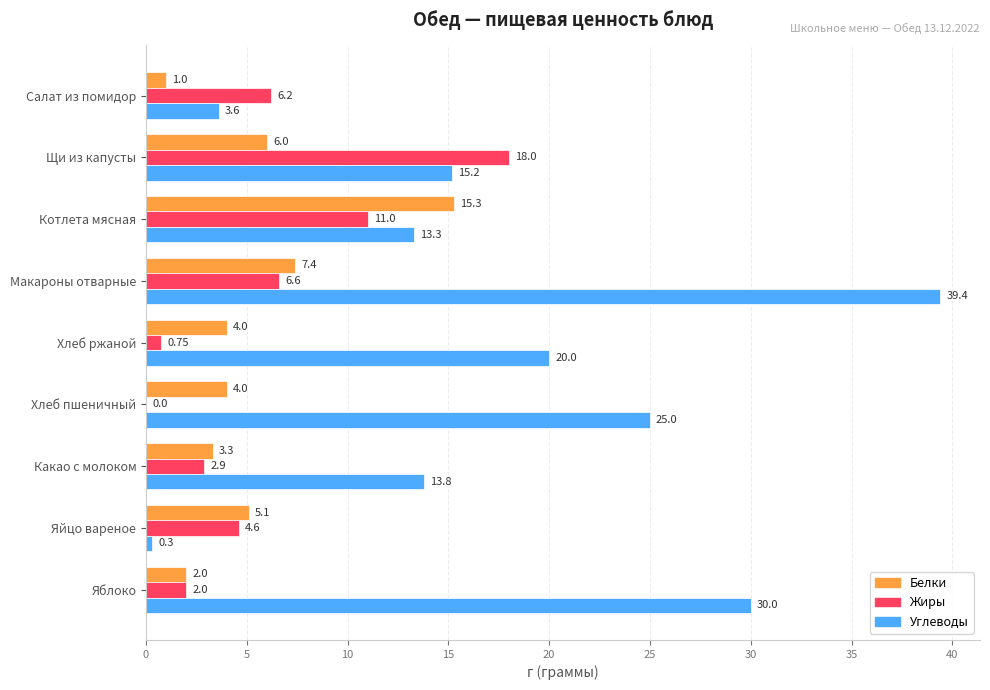

What is the sum of the Жиры values at Яйцо вареное and Макароны отварные?

11.2